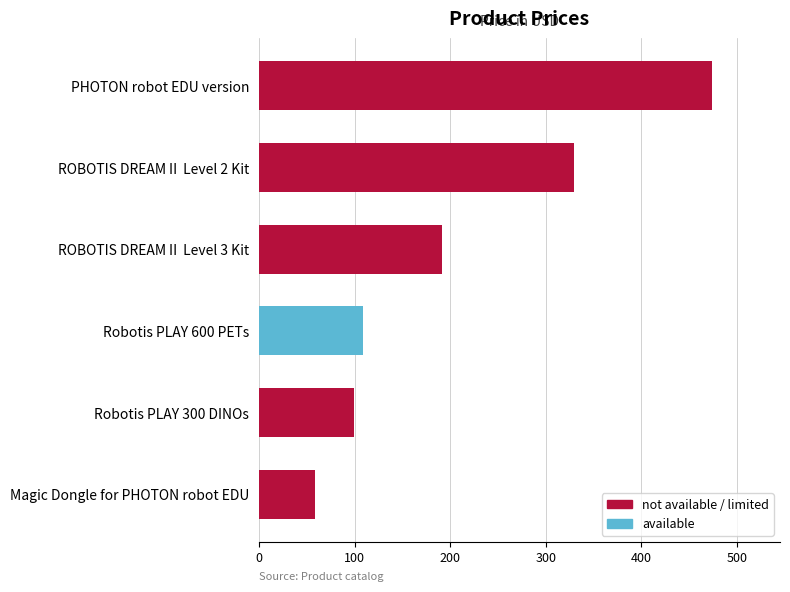

Where is the data nearest to the value 266?

ROBOTIS DREAMⅡ Level 2 Kit